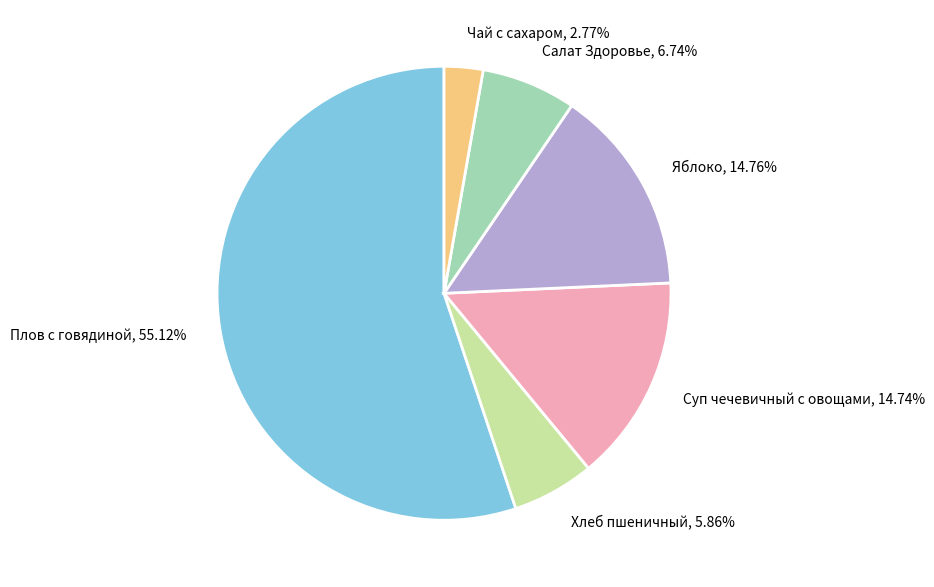

What is the largest slice in the pie chart?

Плов с говядиной